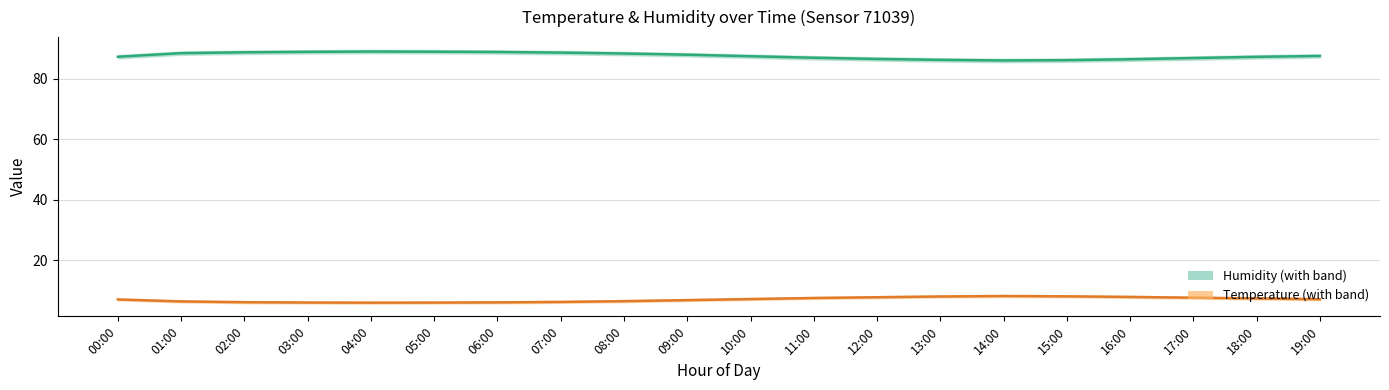

How many lines are shown in the chart?

2